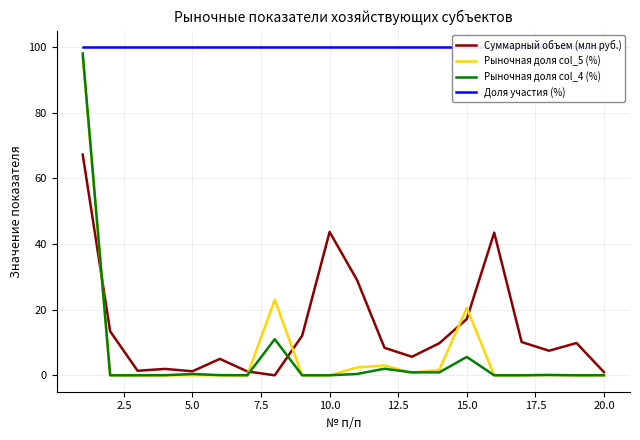

True or false: Рыночная доля col_5 (%) and Доля участия (%) intersect in this chart.

False